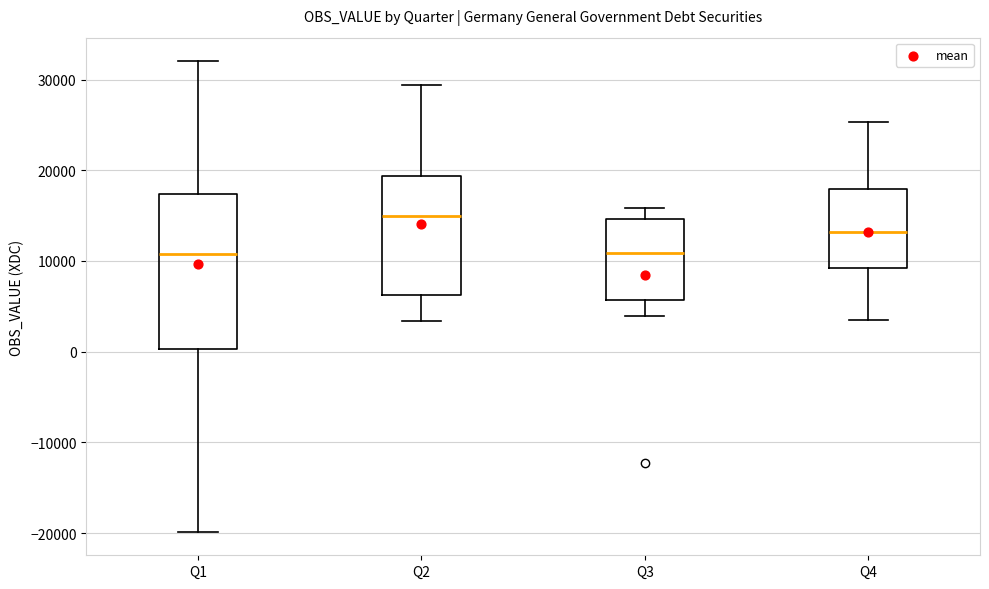

Reading left to right, transcribe this box plot: for each box, give where its median line is, the range the box spans, and where its two whiskers end, as read against the y-axis. The values are not printed on the chart, so give them approximately, as read against the axis.

Q1: median 11000, box 0 to 17000, whiskers -20000 to 32000
Q2: median 15000, box 6000 to 19000, whiskers 3000 to 29000
Q3: median 11000, box 6000 to 15000, whiskers 4000 to 16000
Q4: median 13000, box 9000 to 18000, whiskers 4000 to 25000